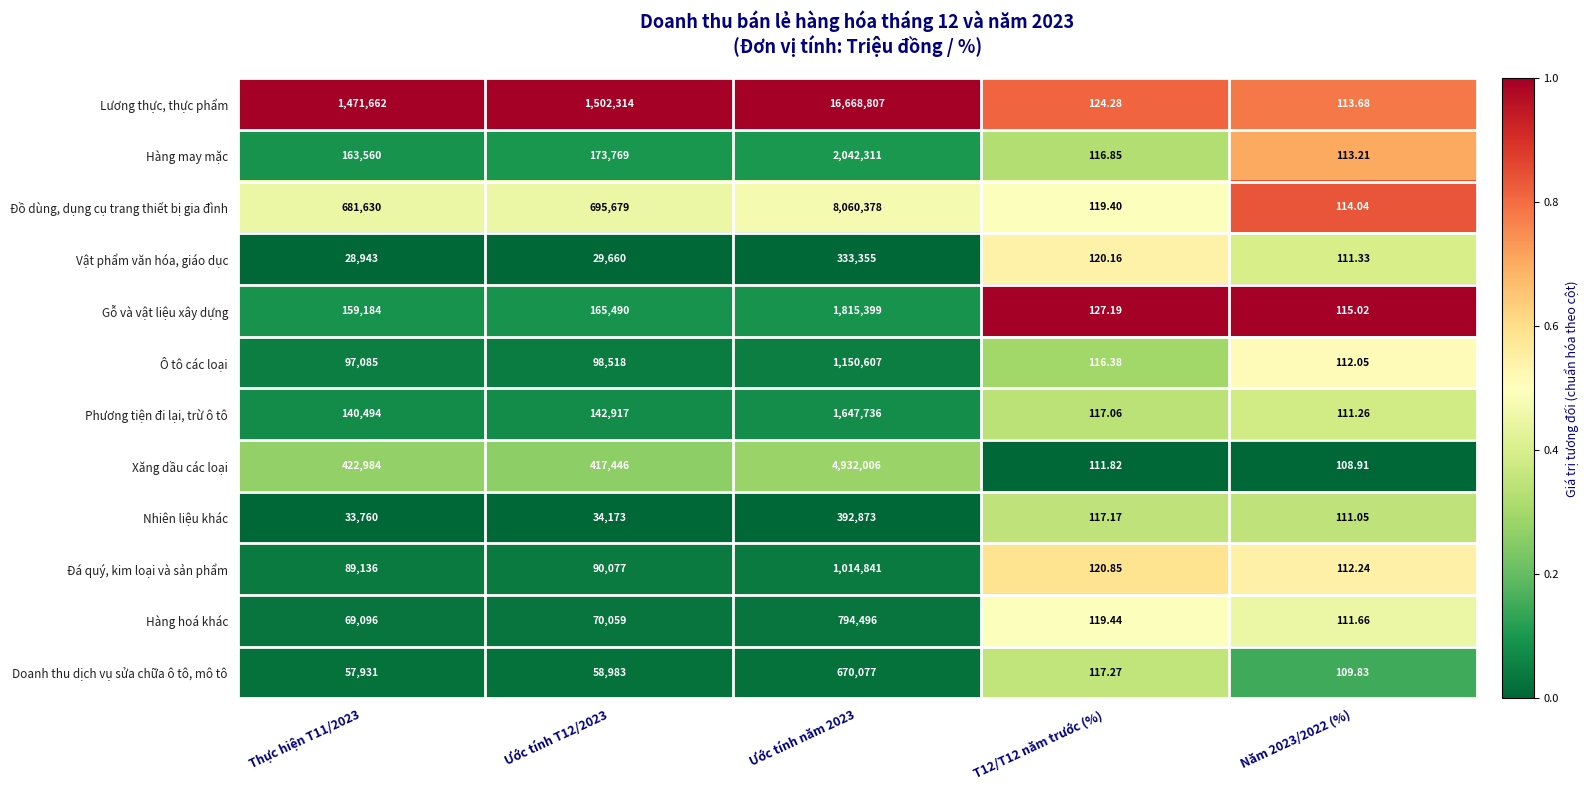

List the series in order of their peak value, lowest first.

Vật phẩm văn hóa, giáo dục, Nhiên liệu khác, Doanh thu dịch vụ sửa chữa ô tô, mô tô, Hàng hoá khác, Đá quý, kim loại và sản phẩm, Ô tô các loại, Phương tiện đi lại, trừ ô tô, Gỗ và vật liệu xây dựng, Hàng may mặc, Xăng dầu các loại, Đồ dùng, dụng cụ trang thiết bị gia đình, Lương thực, thực phẩm